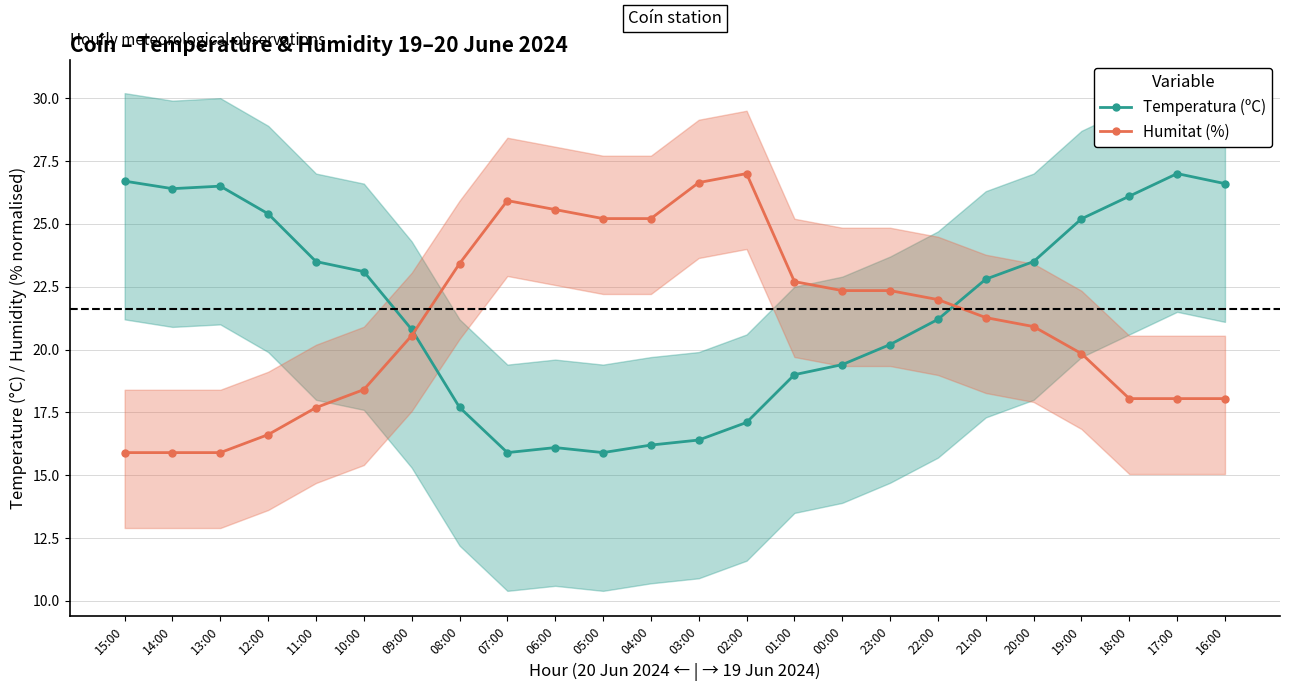

True or false: Temperatura (ºC) and Humitat (%) intersect in this chart.

True